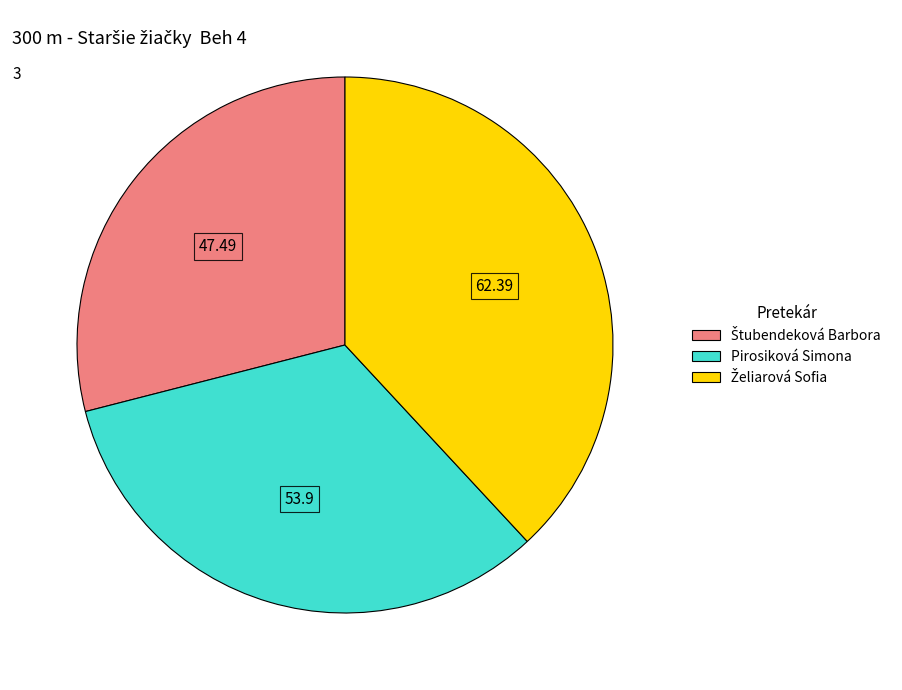

How many segments does this pie chart have?

3